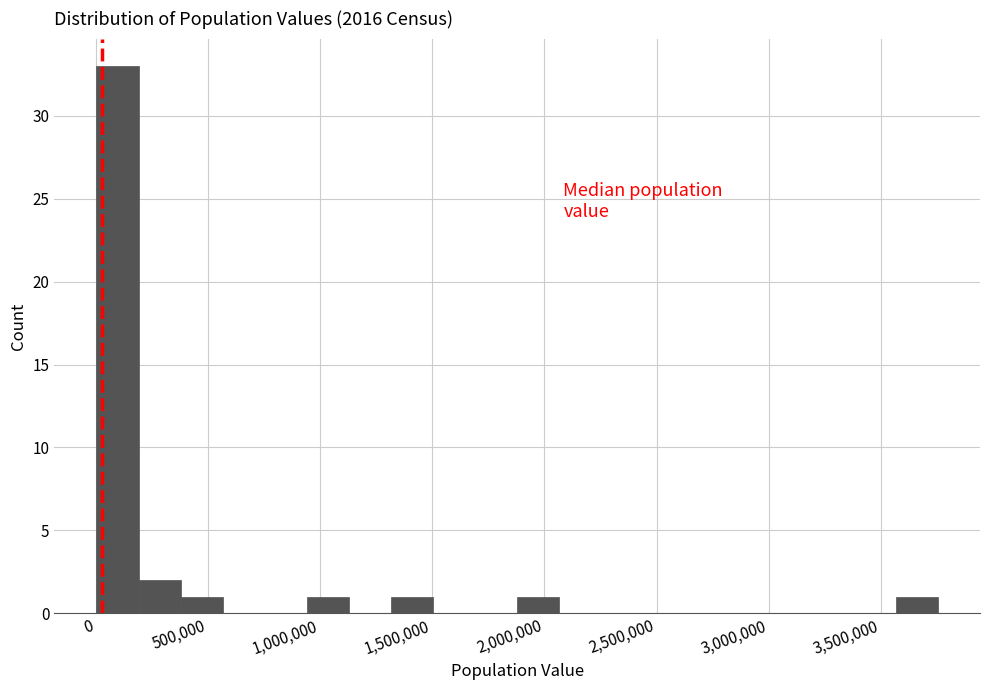

Read against the x-axis, roughly where is the centre of the tallest bar?

100000